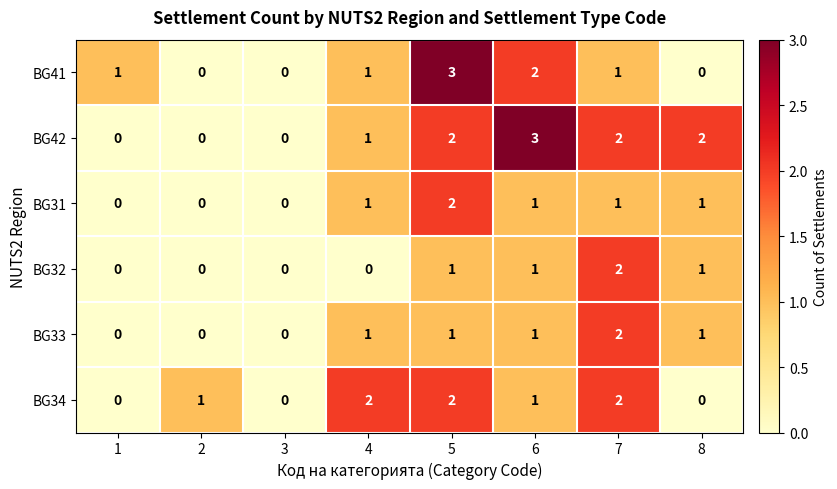

True or false: BG31 has a value of -1 at 3.

False